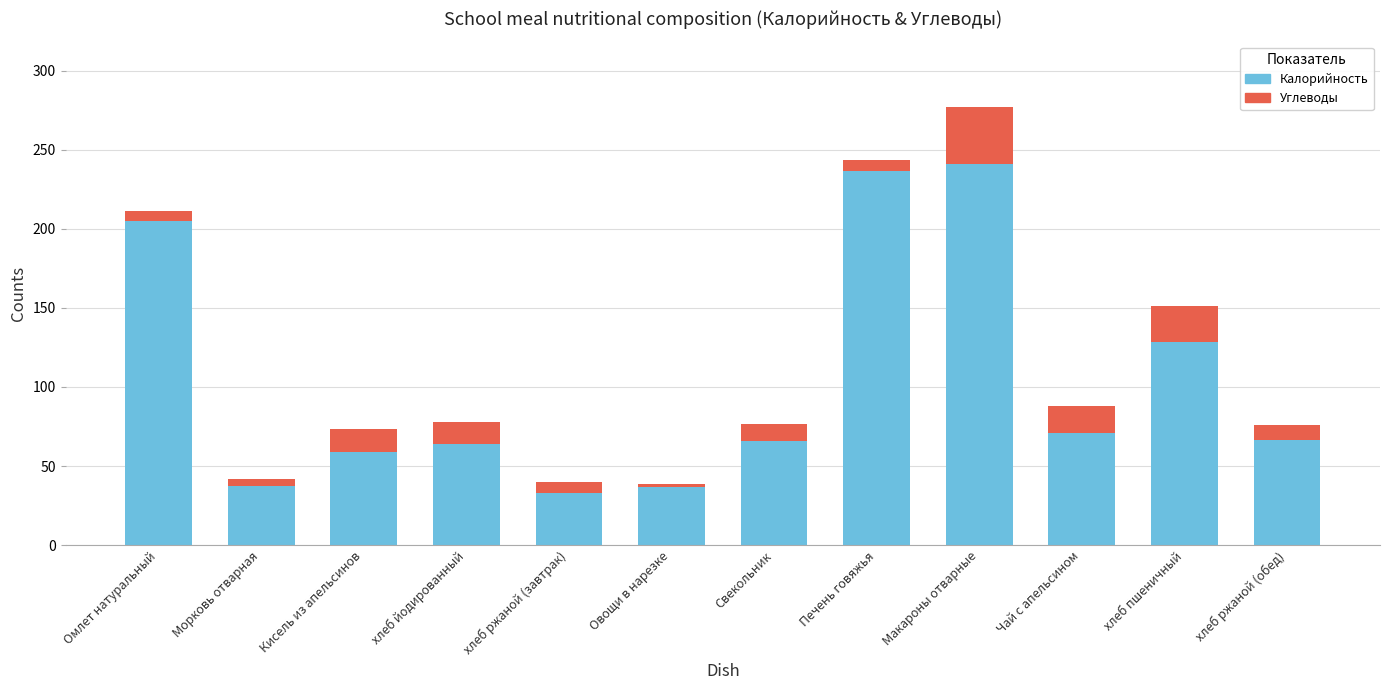

At which label does Калорийность reach its minimum?

хлеб ржаной (завтрак)